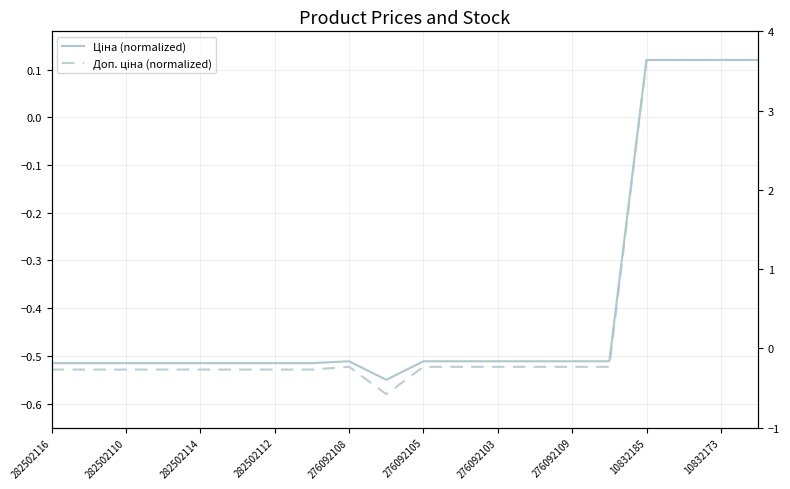

Reading left to right, extract all data points from this chart.

Ціна (normalized): -0.5	-0.5	-0.5	-0.5	-0.5	-0.5	-0.5	-0.5	-0.5	-0.6	-0.5	-0.5	-0.5	-0.5	-0.5	-0.5	0.1	0.1	0.1	0.1
Доп. ціна (normalized): -0.5	-0.5	-0.5	-0.5	-0.5	-0.5	-0.5	-0.5	-0.5	-0.6	-0.5	-0.5	-0.5	-0.5	-0.5	-0.5	0.1	0.1	0.1	0.1